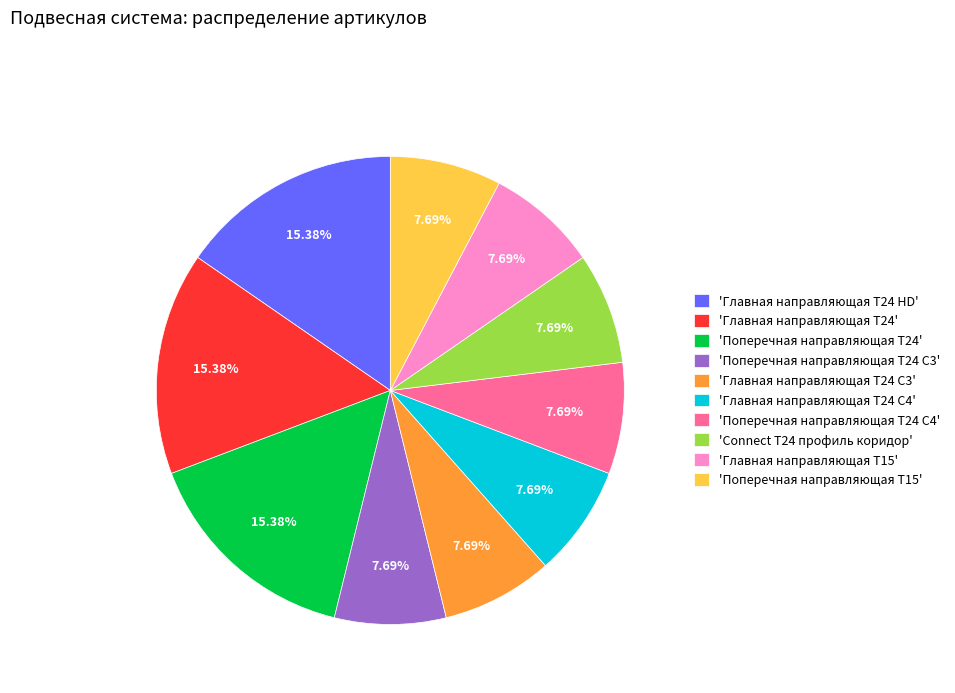

What is the ratio of the value at 'Главная направляющая T24' to the value at 'Connect T24 профиль коридор'?

2.0